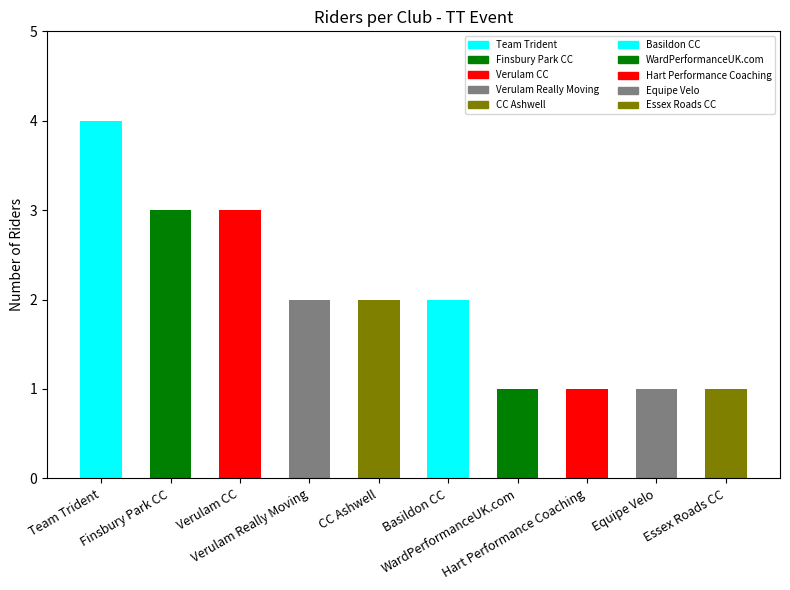

What is the change in value from Verulam CC to Essex Roads CC?

-2